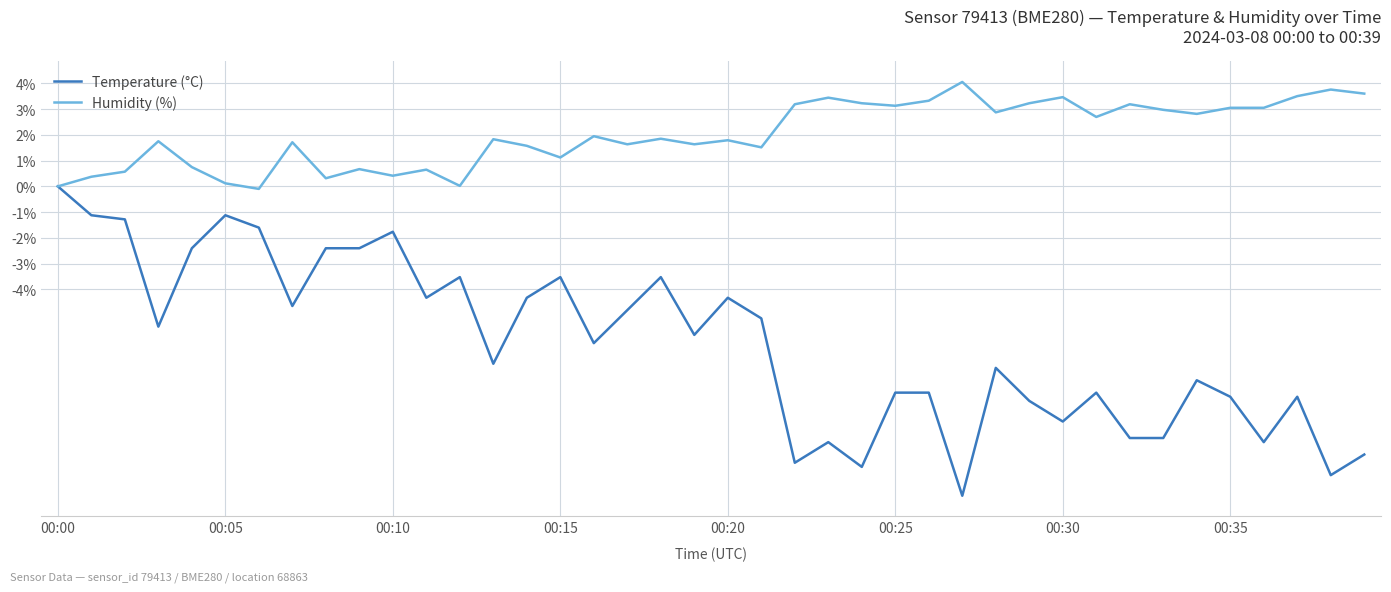

List the series in order of their overall mean, highest first.

Humidity (%), Temperature (°C)